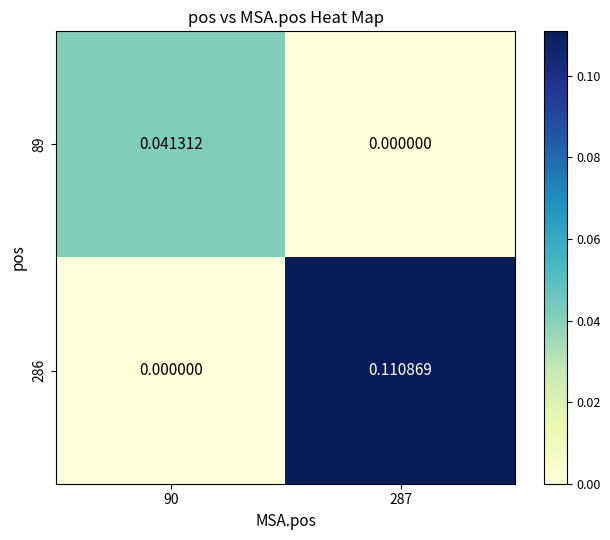

Is the value of 89 at 90 greater than the value of 286 at 90?

Yes